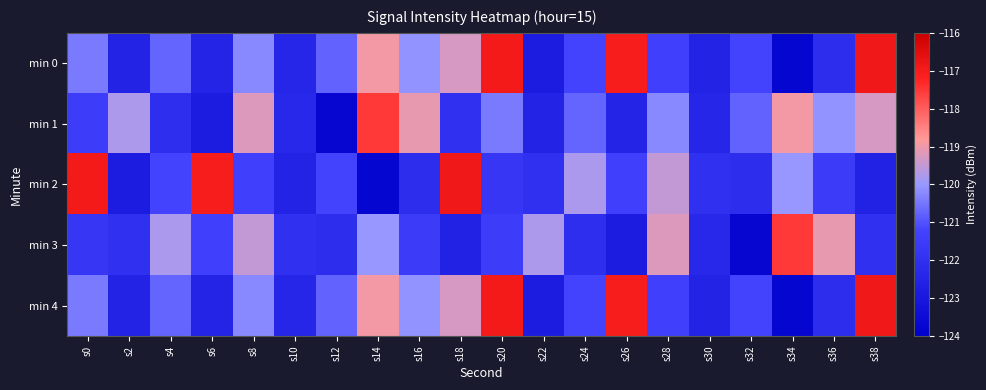

What is the spread (max minus min) of values at s8?

2.1